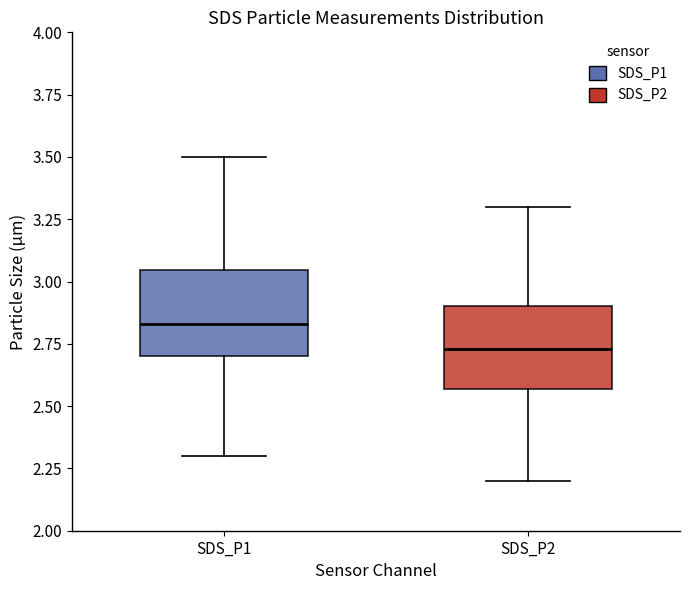

Reading left to right, read every box against the y-axis: the position of its median line, the range the box covers, and the ends of its whiskers. The values are not printed on the chart, so give them approximately, as read against the axis.

SDS_P1: median 2.85, box 2.70 to 3.05, whiskers 2.30 to 3.50
SDS_P2: median 2.75, box 2.55 to 2.90, whiskers 2.20 to 3.30